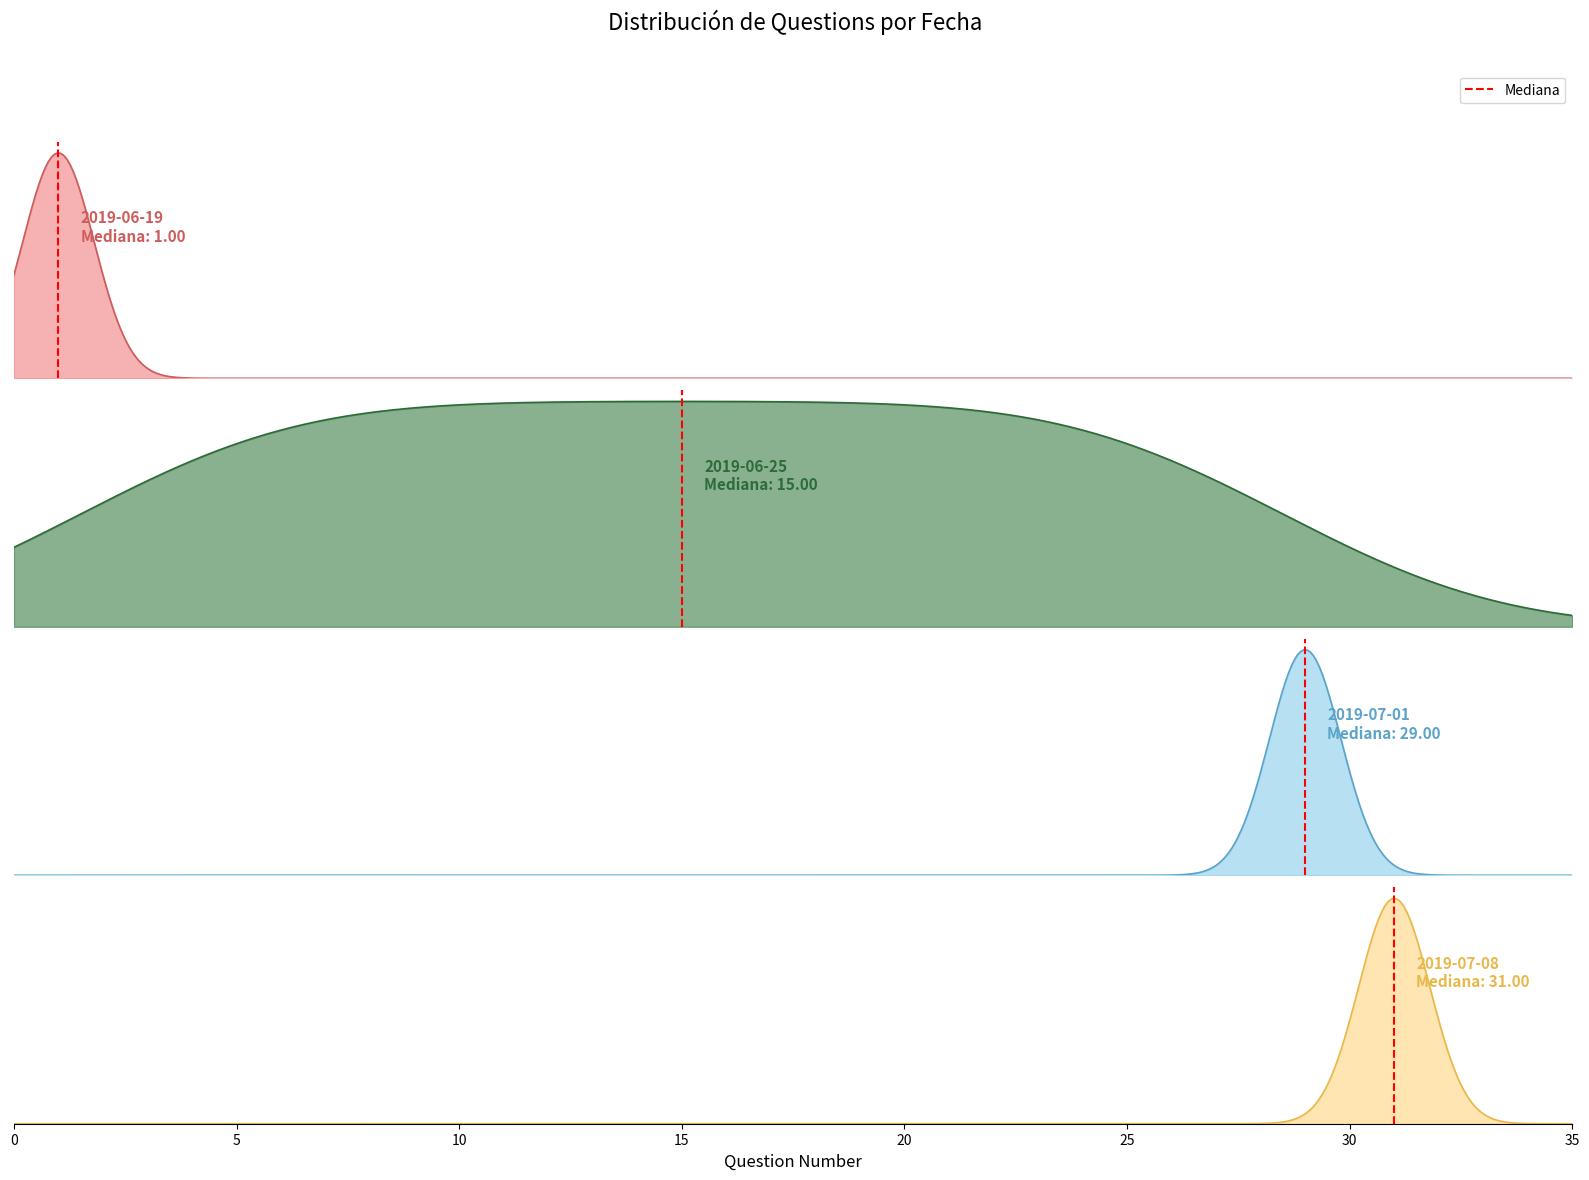

The value at 0 is 0. True or false?

True